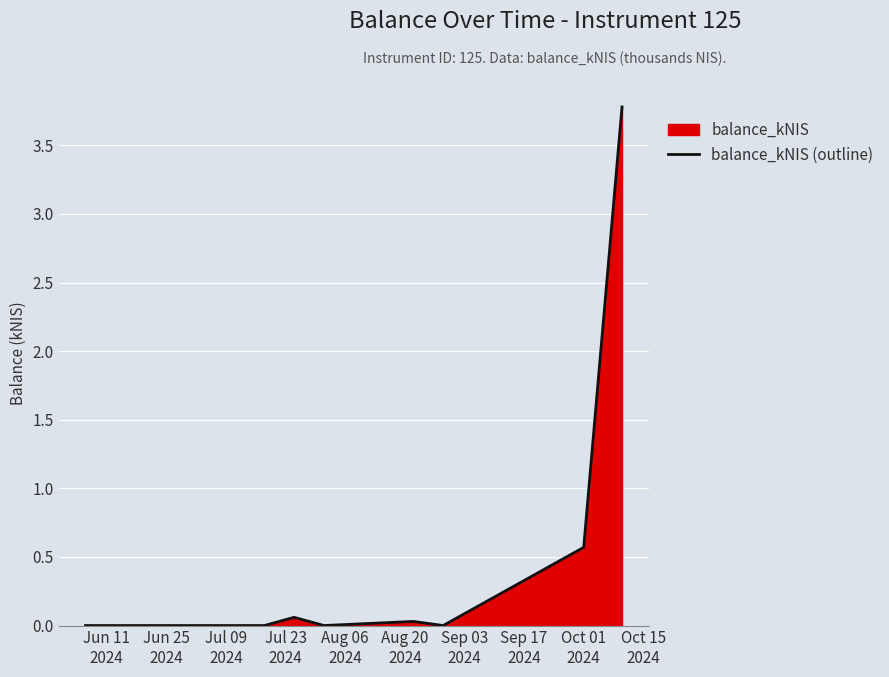

True or false: there are more than 0 points higher than both neighbors.

True